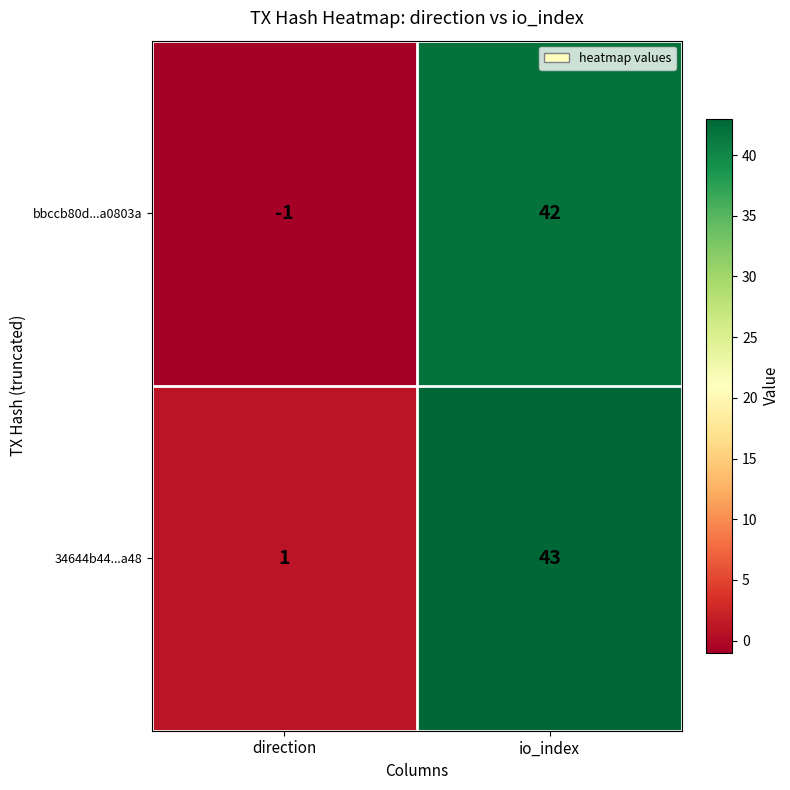

At which category is the sum across all series the highest?

io_index